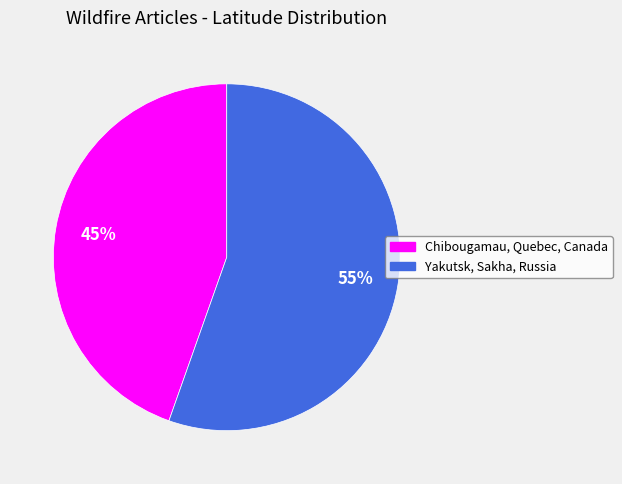

Rank the categories by value from highest to lowest.

Yakutsk, Sakha, Russia, Chibougamau, Quebec, Canada